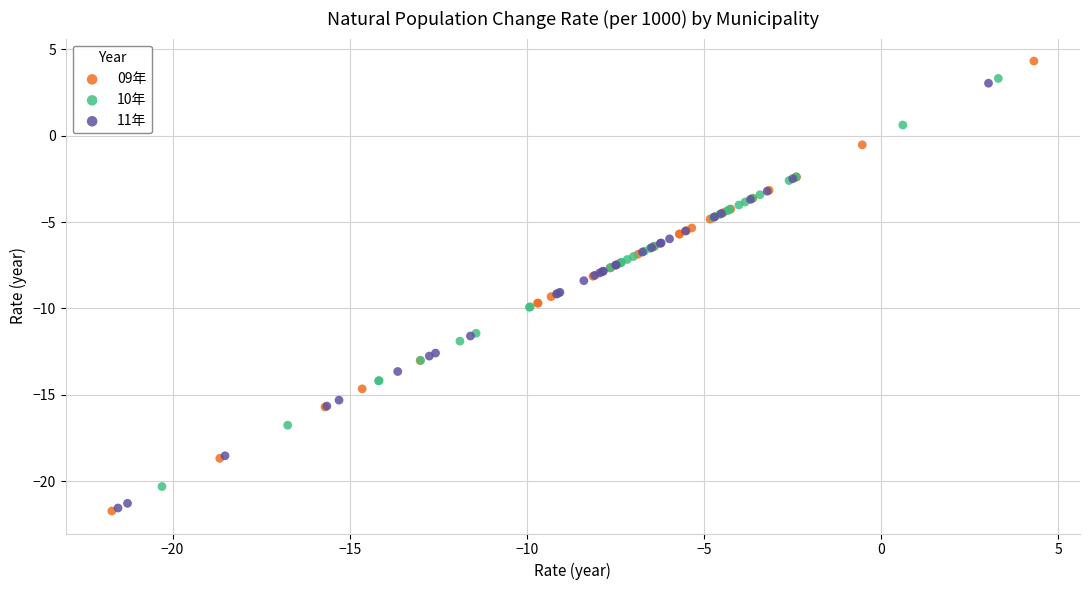

Which series has the largest Y range (max minus min)?

09年